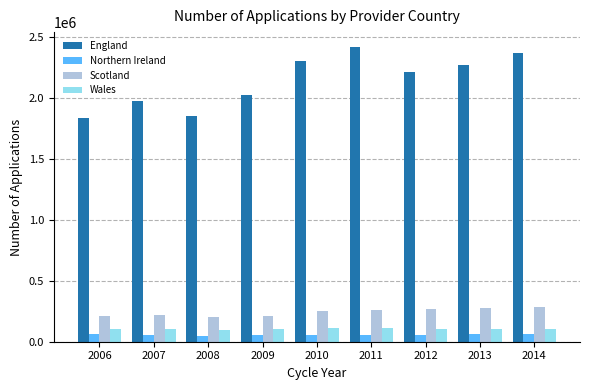

The Wales series shows 109885 at 2010. True or false?

True